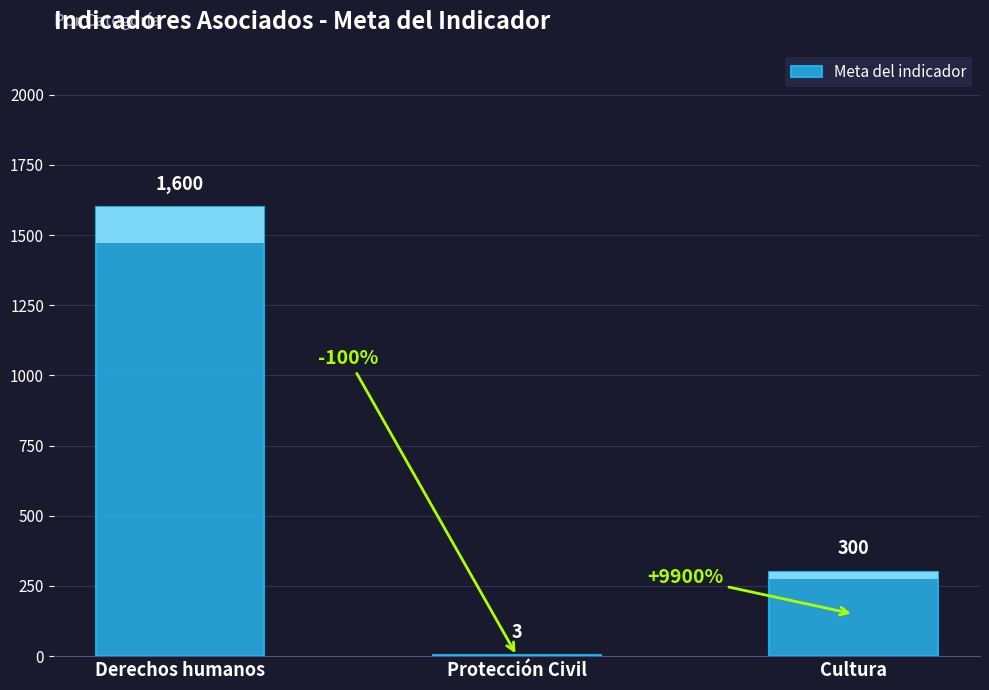

What is the ratio of the value at Cultura to the value at Protección Civil?

100.0